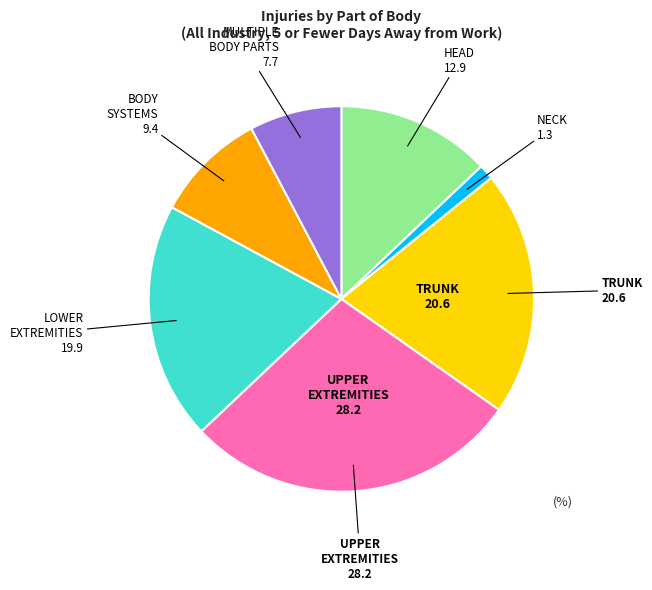

Does any single category account for the majority?

No